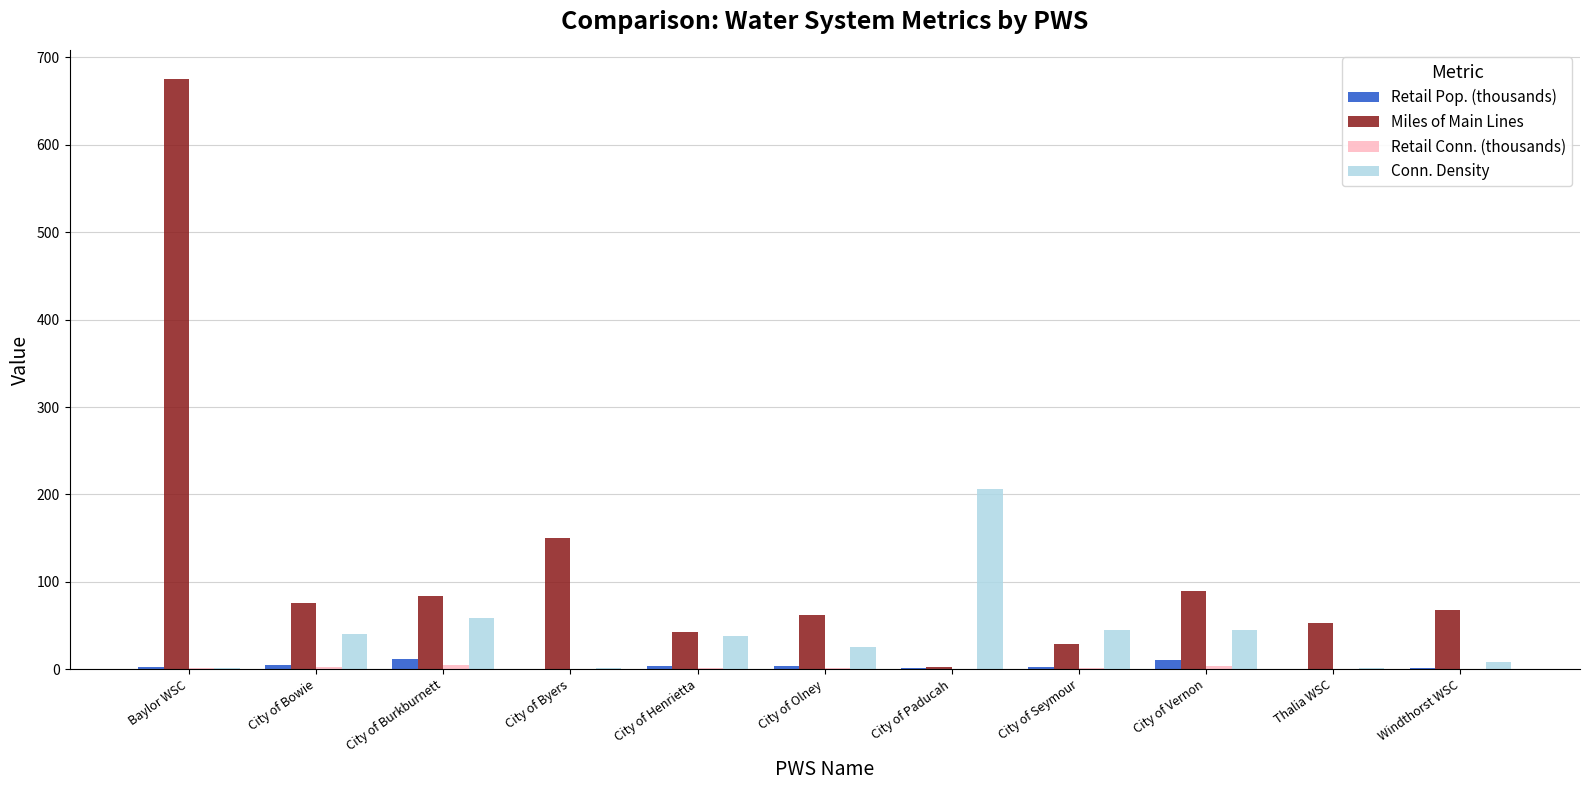

What is the difference between the Miles of Main Lines values at City of Olney and City of Burkburnett?

21.3